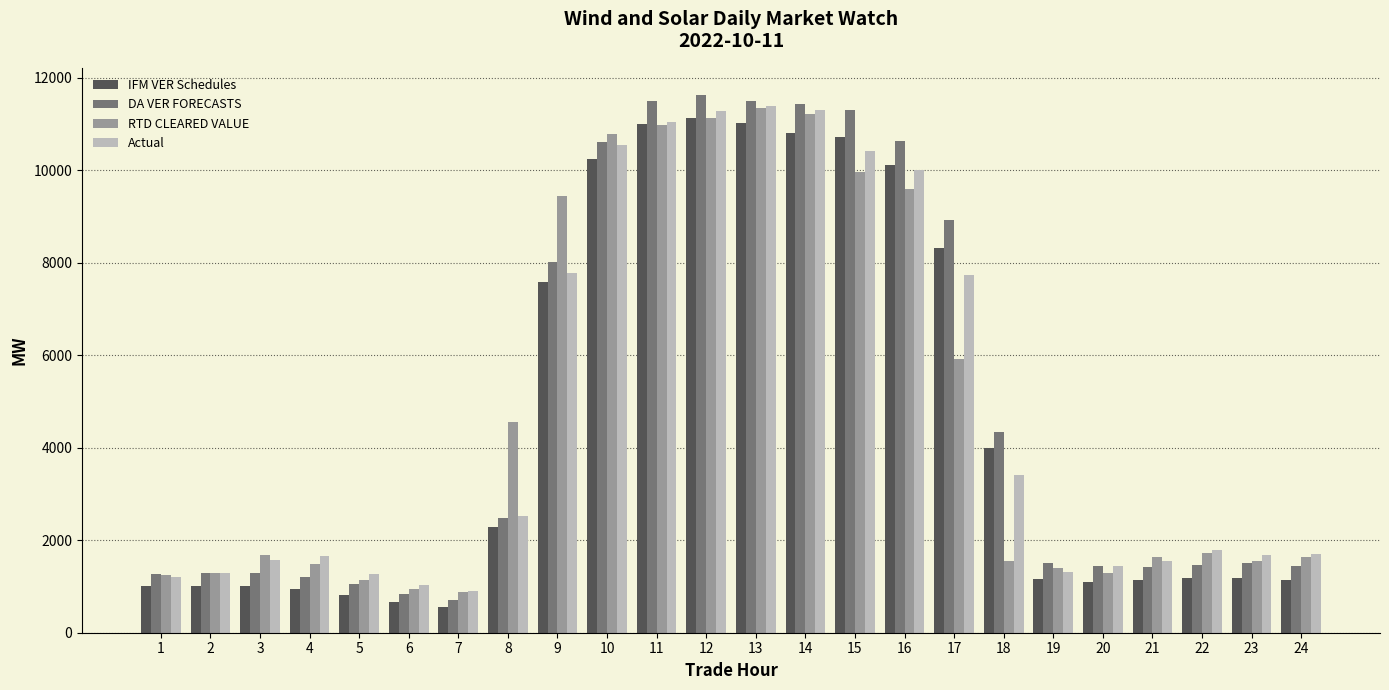

Read the DA VER FORECASTS value at 15.

11301.6